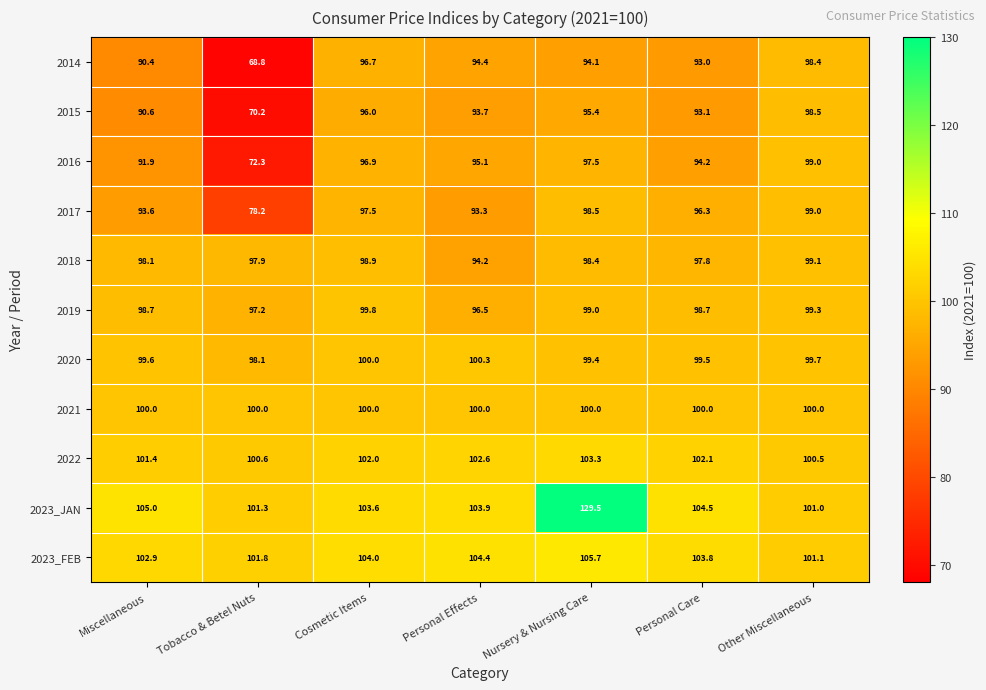

At which category is the sum across all series the highest?

Nursery & Nursing Care